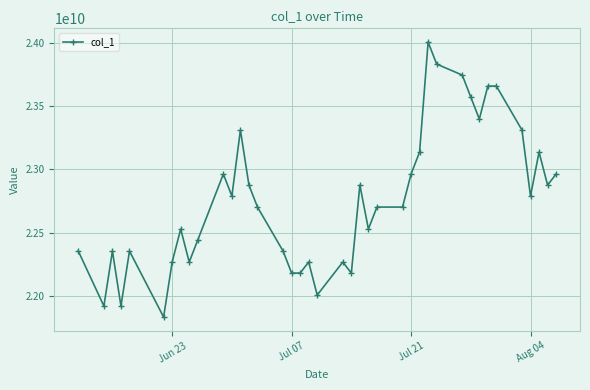

What is the value of the 40th point from the left?

22962475602.0